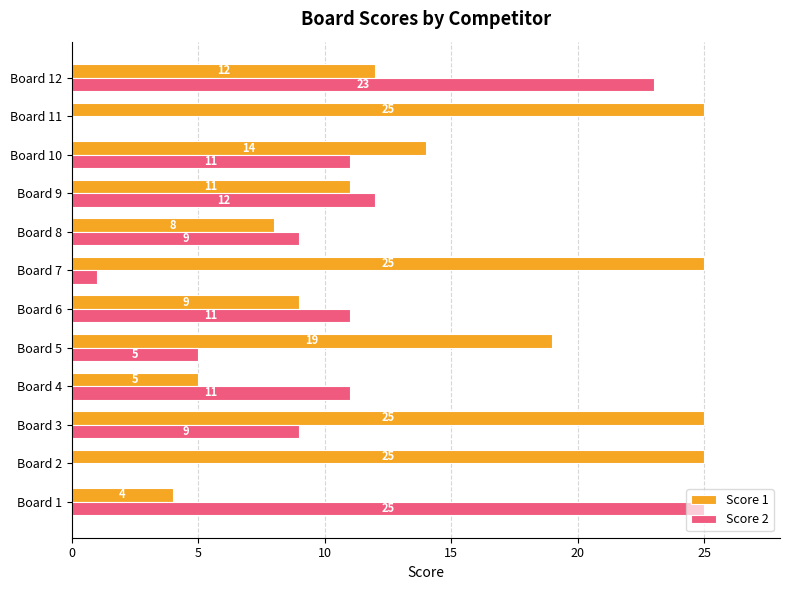

At which label does Score 2 reach its peak?

Board 1